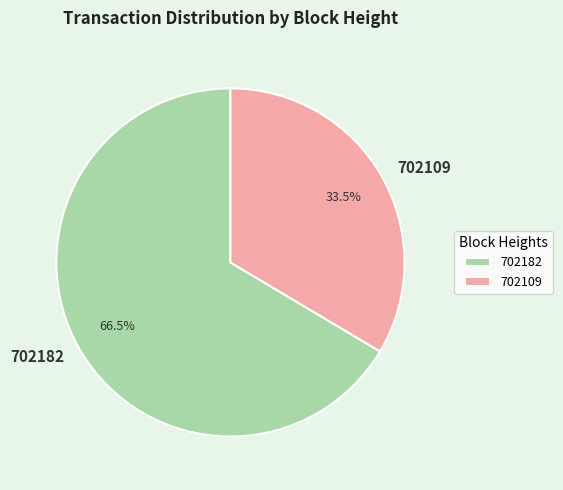

What percentage is NOT represented by 702109?

66.5%